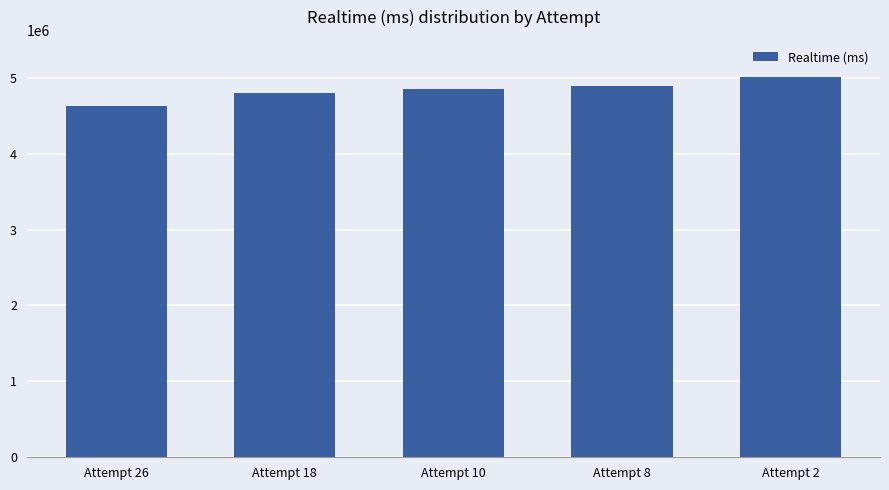

What is the value of the 5th bar from the left?

5010772